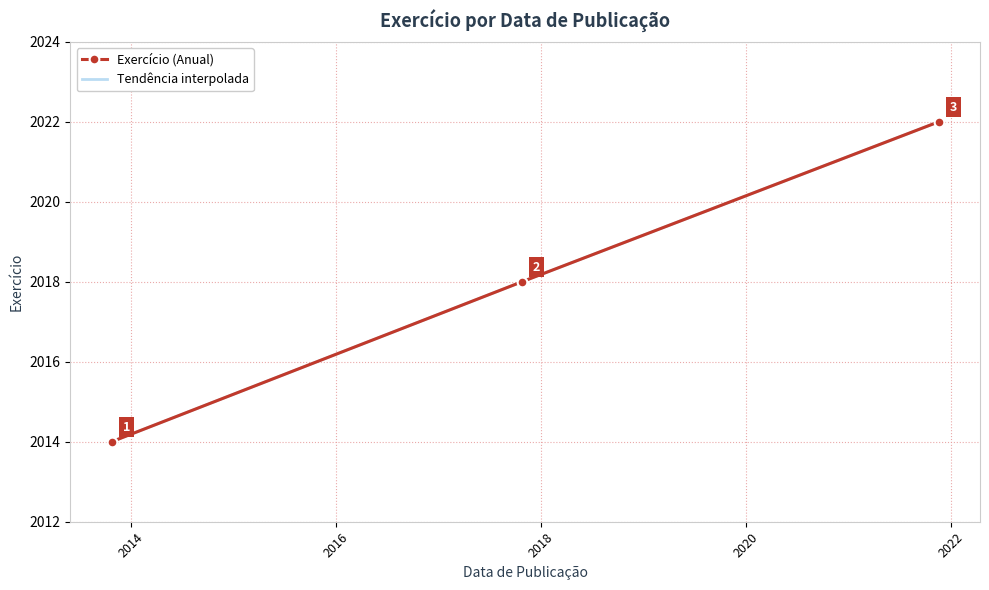

List the labels in order of value, smallest first.

2013-10-24, 2017-10-25, 2021-11-18